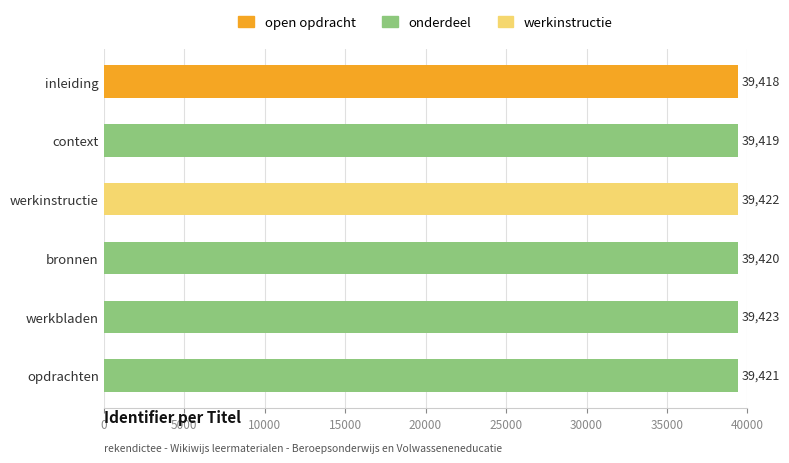

What is the maximum value shown in the chart?

39423